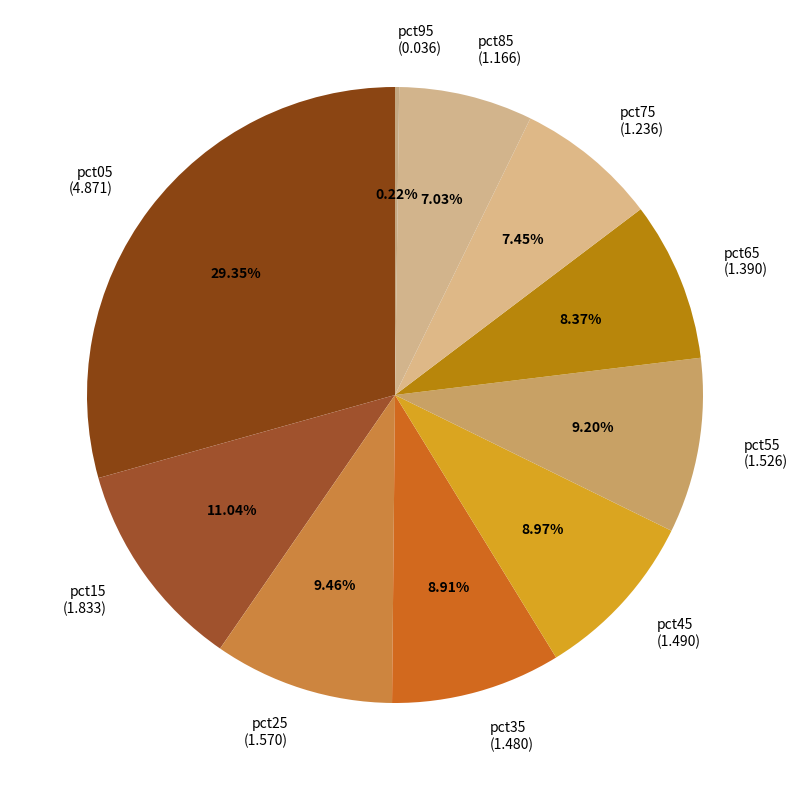

To the nearest percent, what portion does pct75 represent?

7%